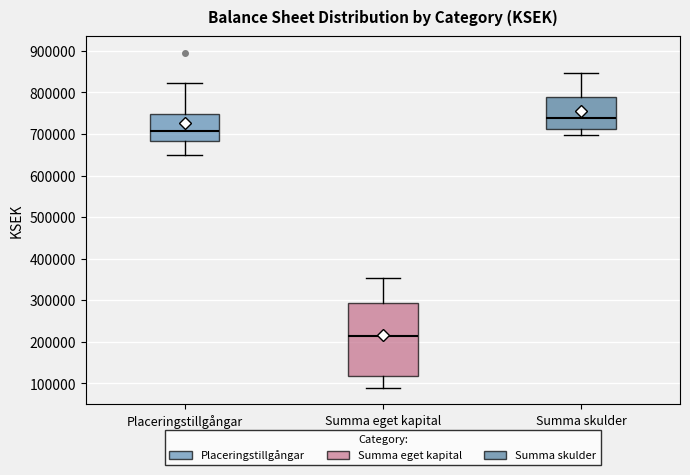

Reading left to right, read every box against the y-axis: the position of its median line, the range the box covers, and the ends of its whiskers. The values are not printed on the chart, so give them approximately, as read against the axis.

Placeringstillgångar: median 710000, box 680000 to 750000, whiskers 650000 to 820000
Summa eget kapital: median 210000, box 120000 to 290000, whiskers 90000 to 350000
Summa skulder: median 740000, box 710000 to 790000, whiskers 700000 to 850000